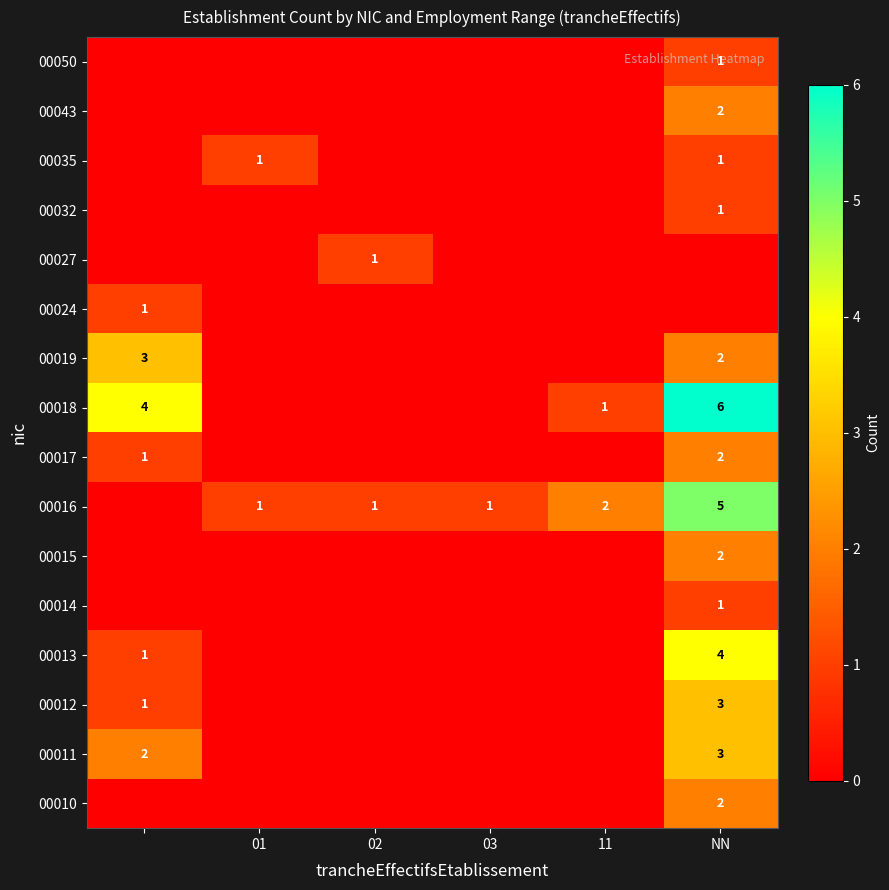

True or false: 00016 has a value of 1 at 01.

True